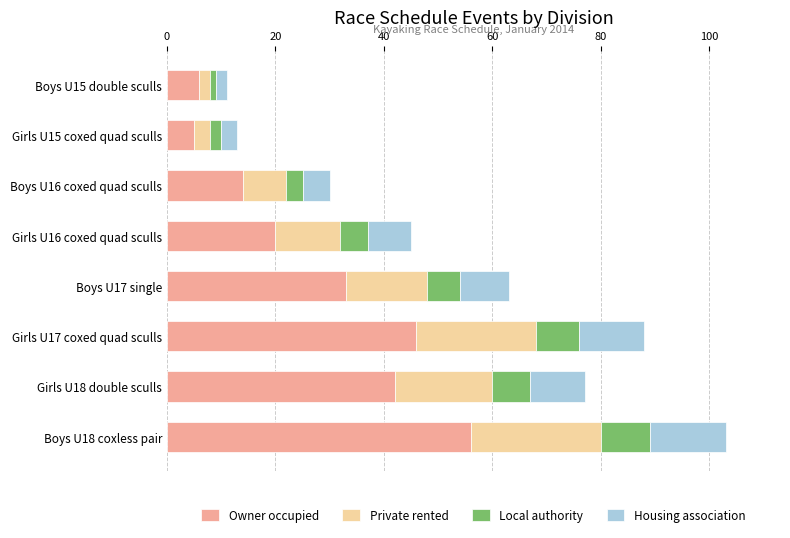

What is the average value of the Owner occupied series?

28